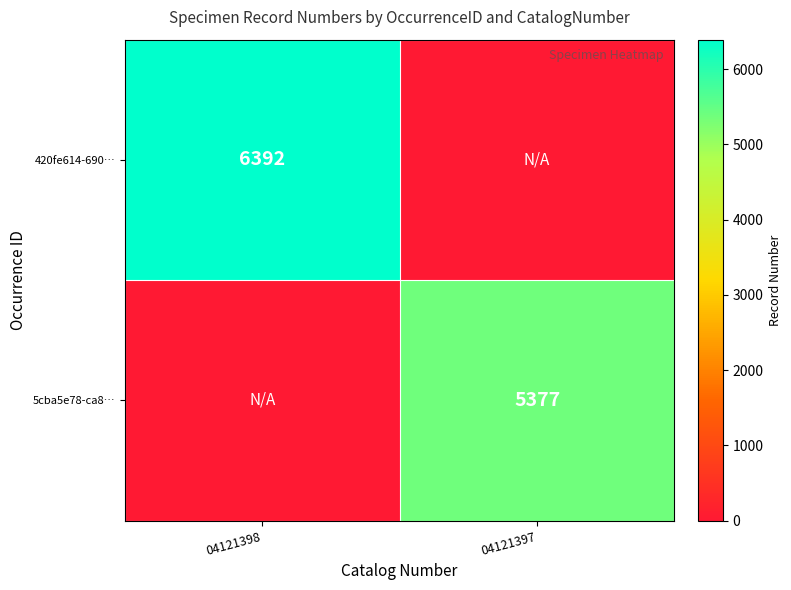

The 5cba5e78-ca8… series shows 1620 at 04121397. True or false?

False